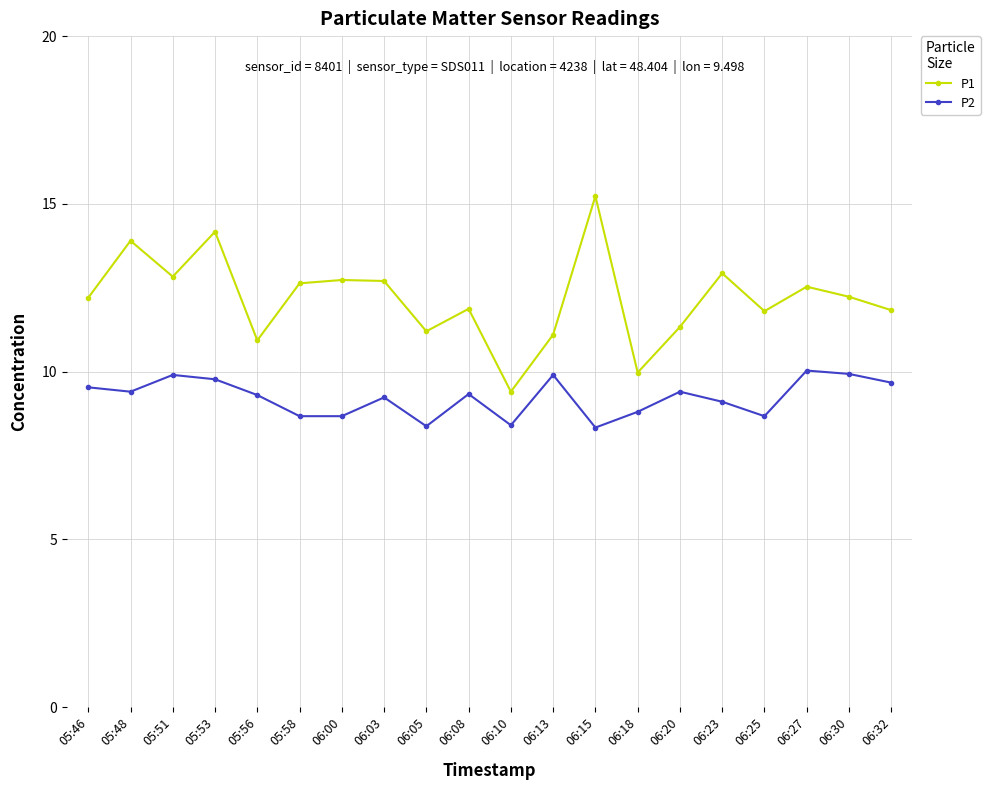

True or false: P2 has more than 2 points higher than both neighbors.

True